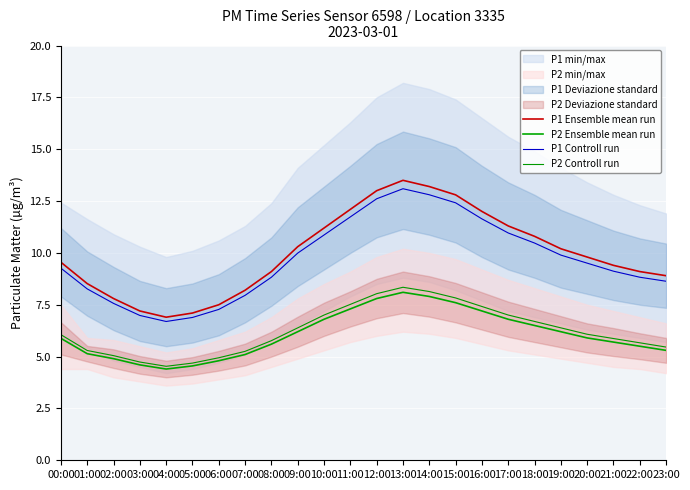

True or false: P2 Controll run and P1 Ensemble mean run intersect in this chart.

False